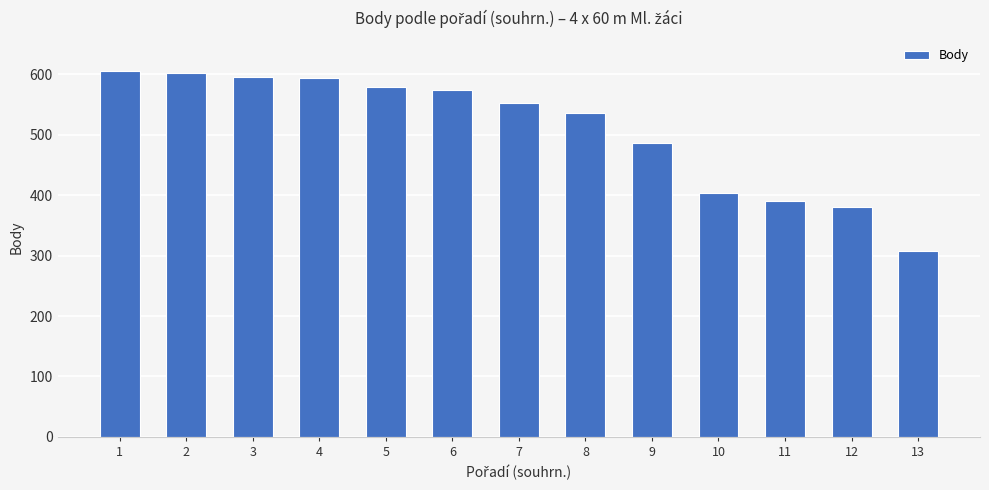

What is the change in value from 5 to 8?

-44